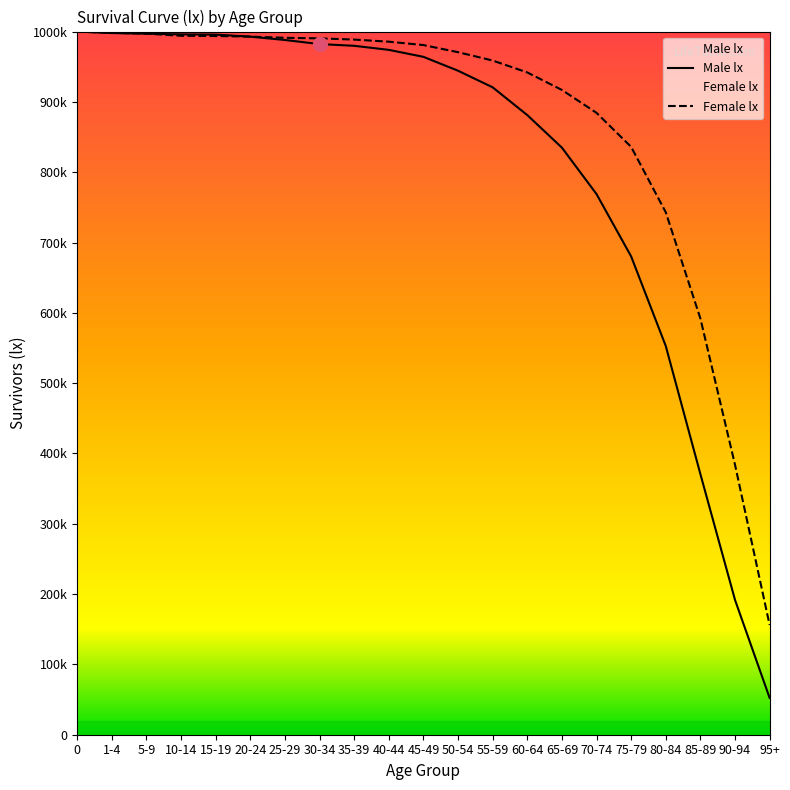

Between 5-9 and 70-74, which is larger?

5-9